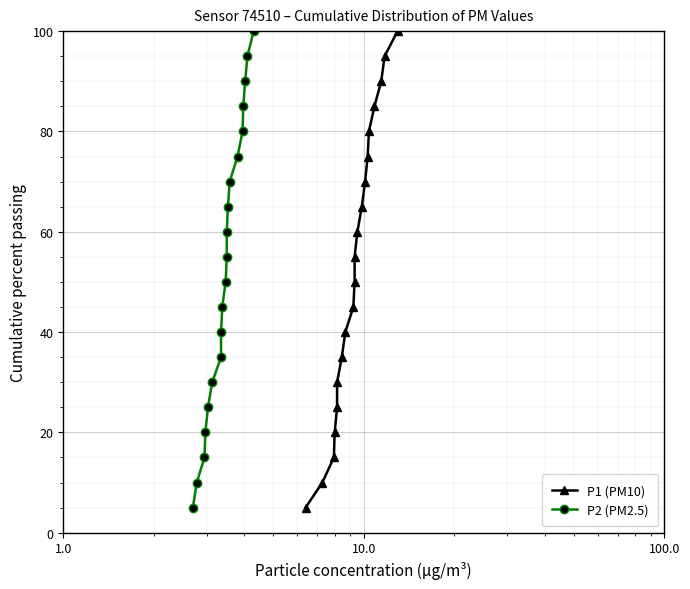

How many categories are shown in the chart?

20